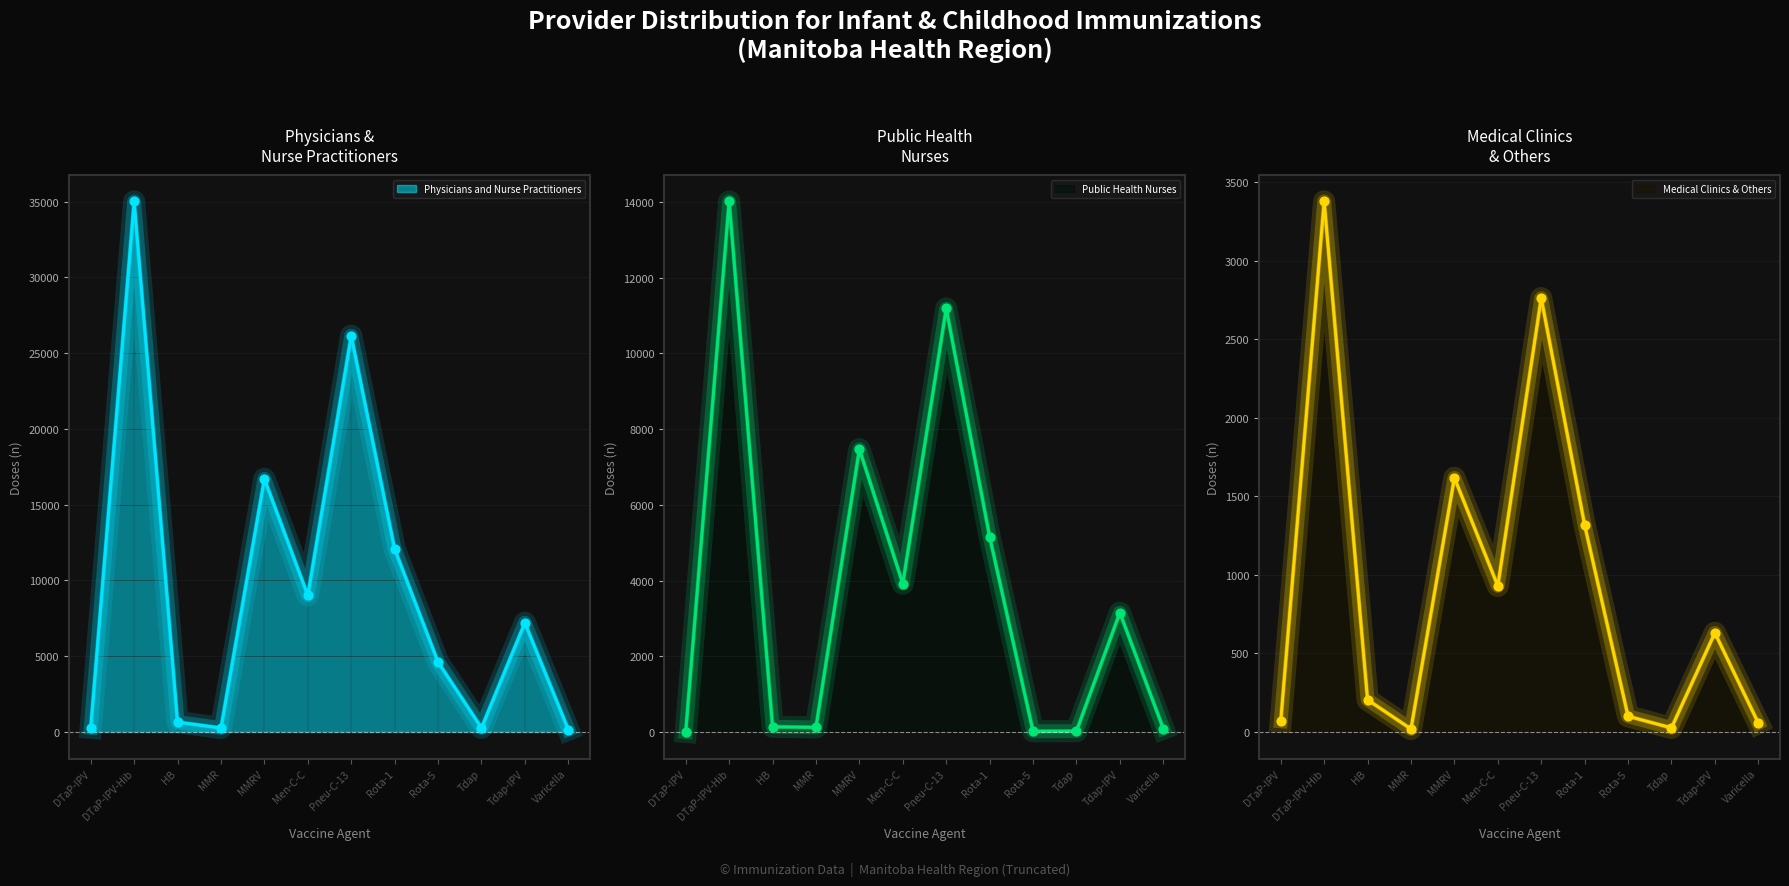

Which series has the widest spread of Y values?

Physicians and Nurse Practitioners